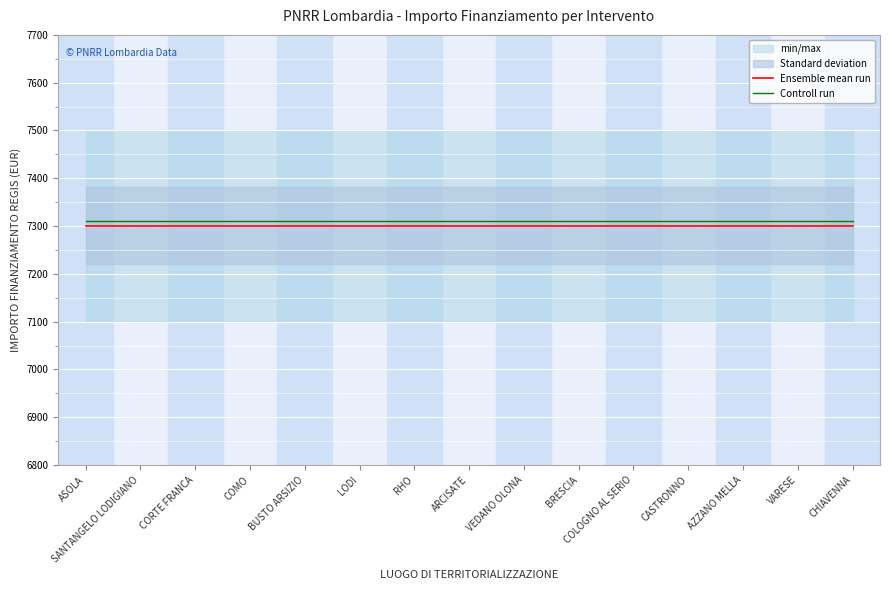

Reading left to right, list all the values displayed in this chart.

Ensemble mean run: ASOLA=7301	SANTANGELO LODIGIANO=7301	CORTE FRANCA=7301	COMO=7301	BUSTO ARSIZIO=7301	LODI=7301	RHO=7301	ARCISATE=7301	VEDANO OLONA=7301	BRESCIA=7301	COLOGNO AL SERIO=7301	CASTRONNO=7301	AZZANO MELLA=7301	VARESE=7301	CHIAVENNA=7301
Controll run: ASOLA=7311	SANTANGELO LODIGIANO=7311	CORTE FRANCA=7311	COMO=7311	BUSTO ARSIZIO=7311	LODI=7311	RHO=7311	ARCISATE=7311	VEDANO OLONA=7311	BRESCIA=7311	COLOGNO AL SERIO=7311	CASTRONNO=7311	AZZANO MELLA=7311	VARESE=7311	CHIAVENNA=7311